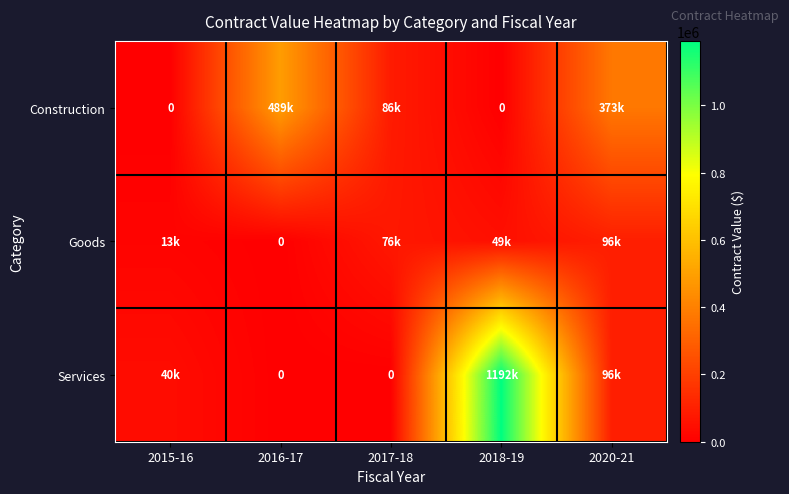

True or false: Construction has a value of 133319.1 at 2017-18.

False